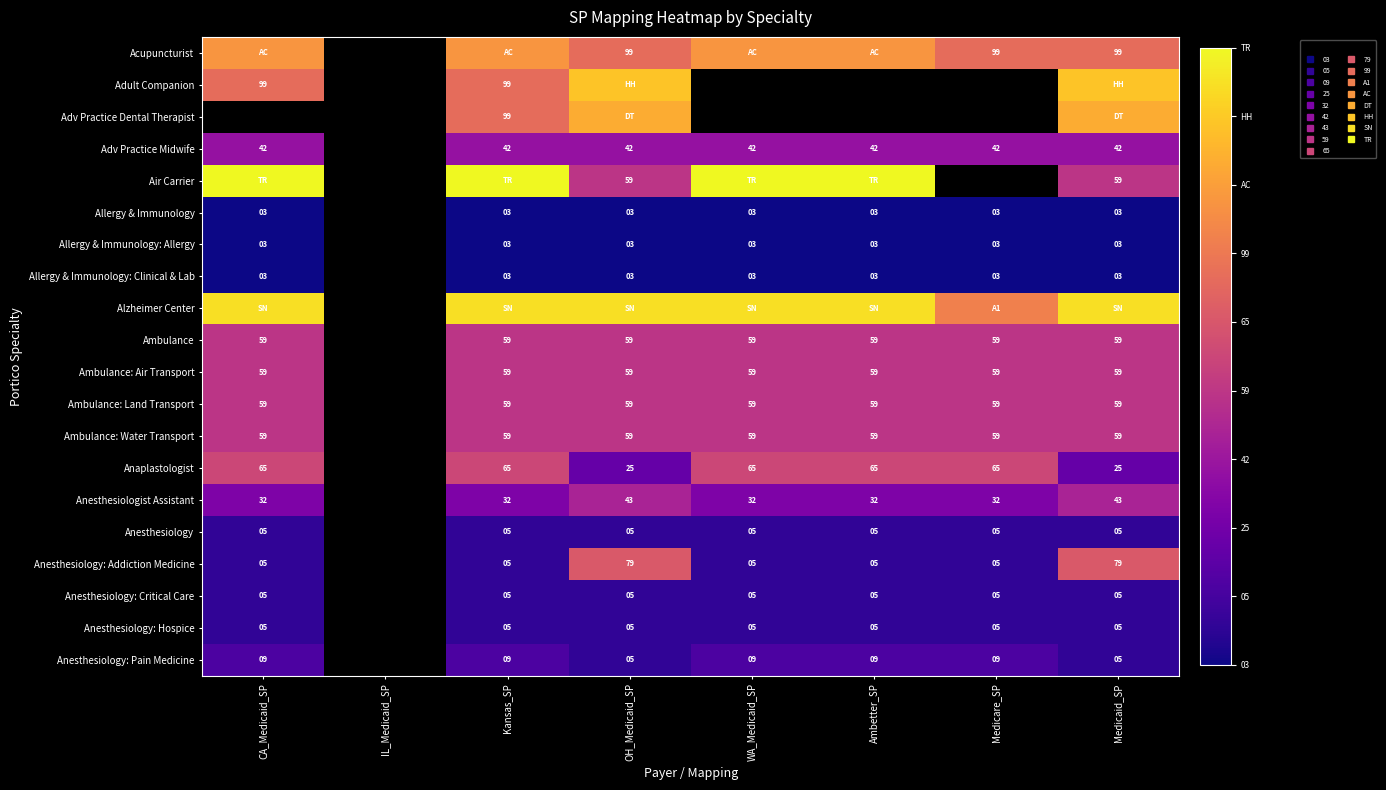

How many series are shown in this chart?

20